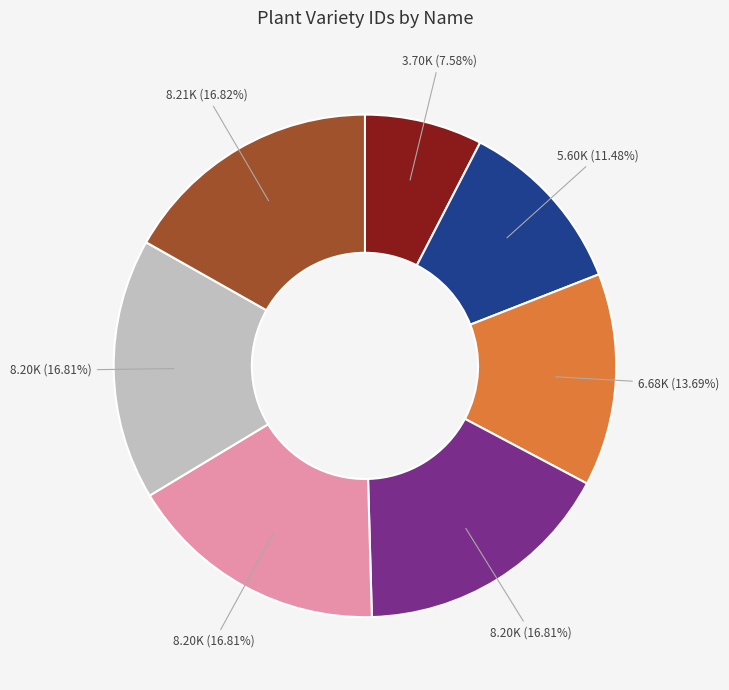

Is there a majority slice in this chart?

No